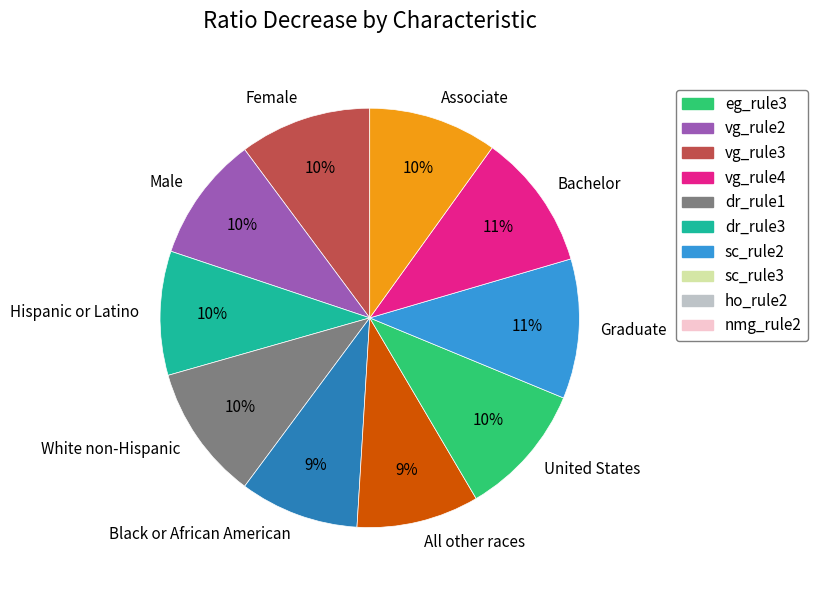

Which has a higher value, Graduate or Female?

Graduate